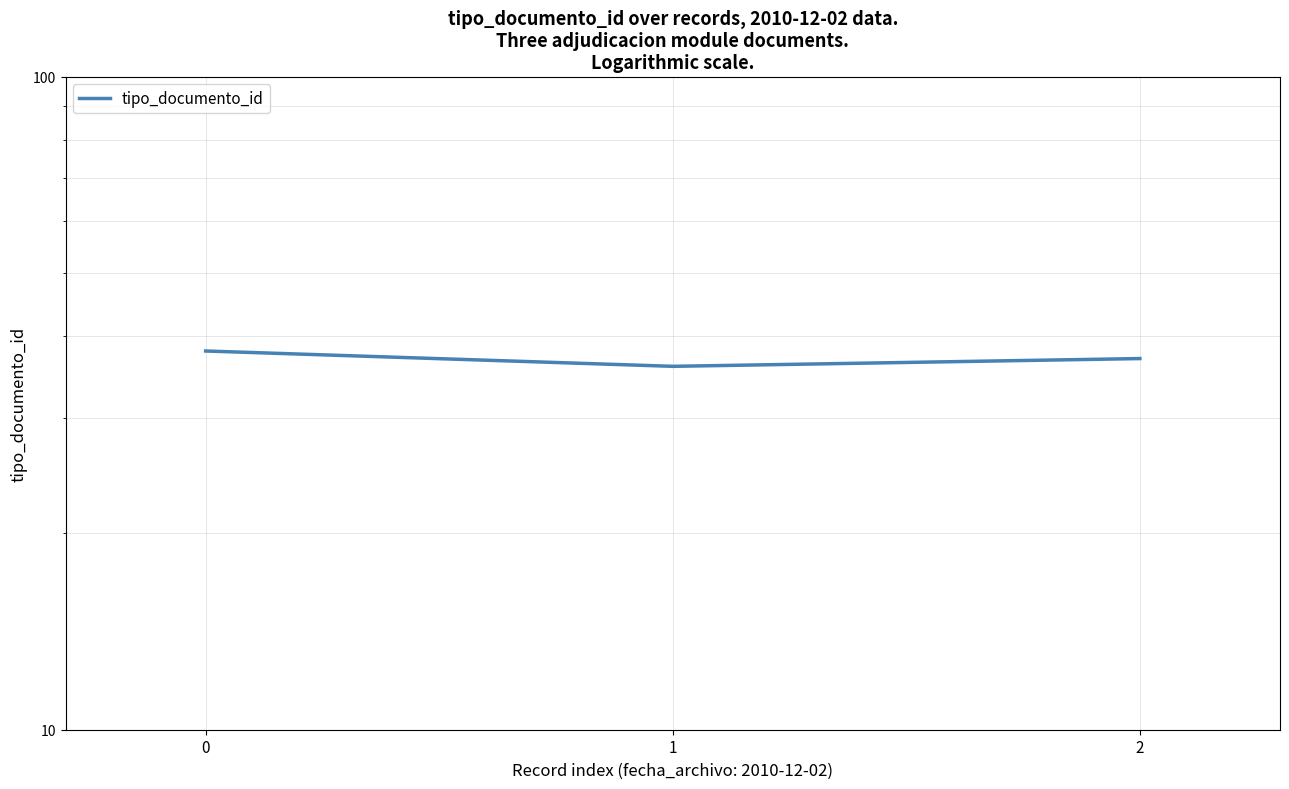

Rank the categories by value from lowest to highest.

1, 2, 0